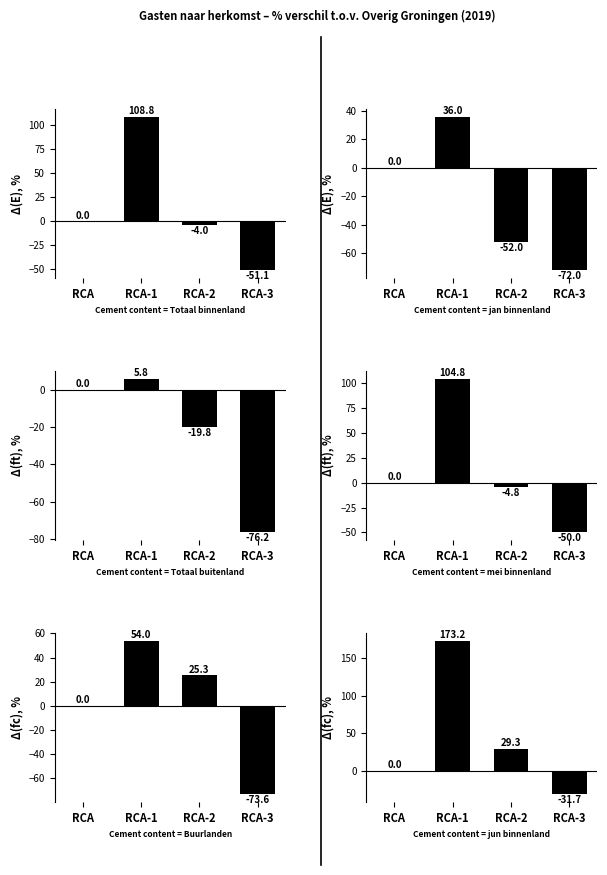

What is the label of the 3rd bar from the right?

RCA-1